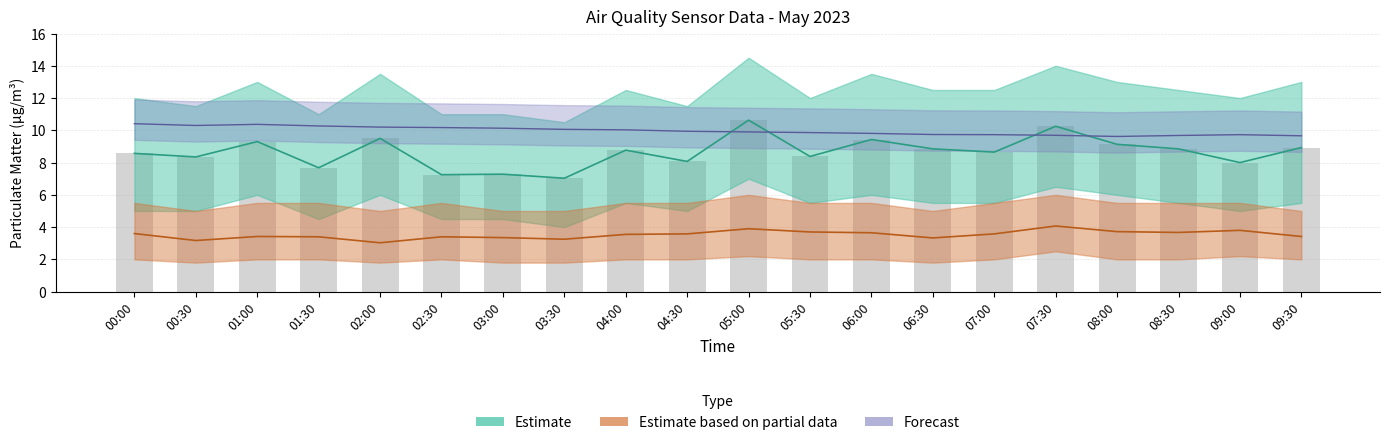

List the labels in order of value, largest first.

05:00, 07:30, 02:00, 06:00, 01:00, 08:00, 09:30, 06:30, 08:30, 04:00, 07:00, 00:00, 05:30, 00:30, 04:30, 09:00, 01:30, 03:00, 02:30, 03:30